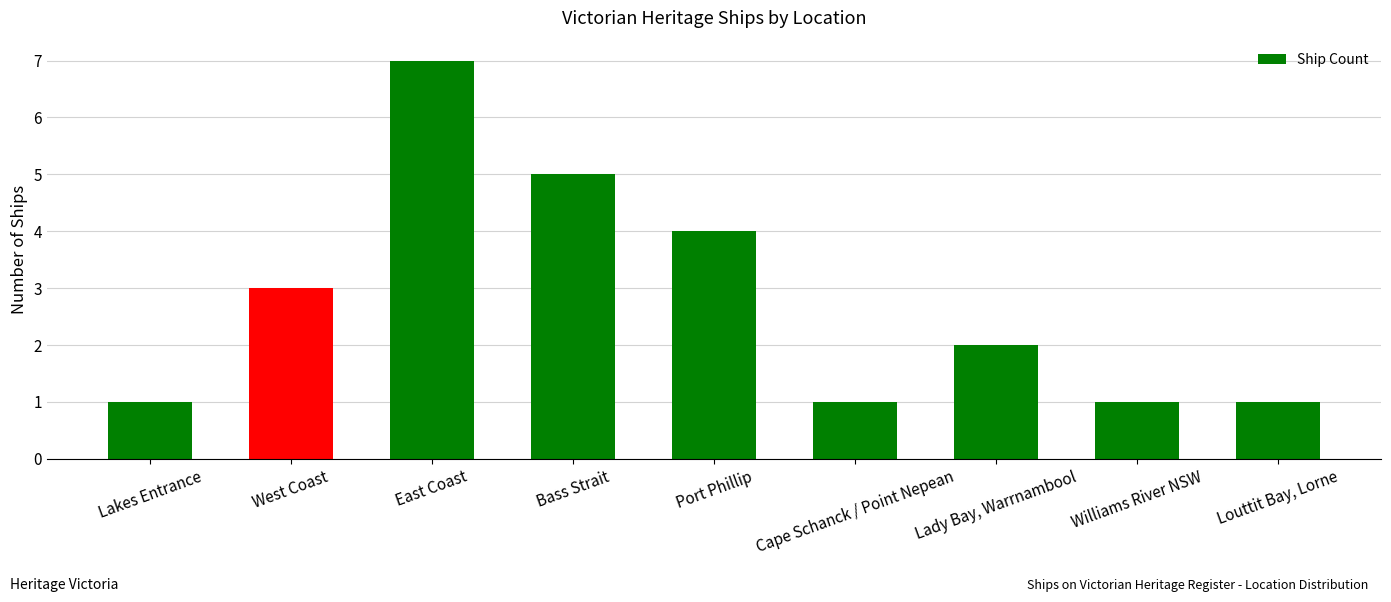

What is the maximum value shown in the chart?

7